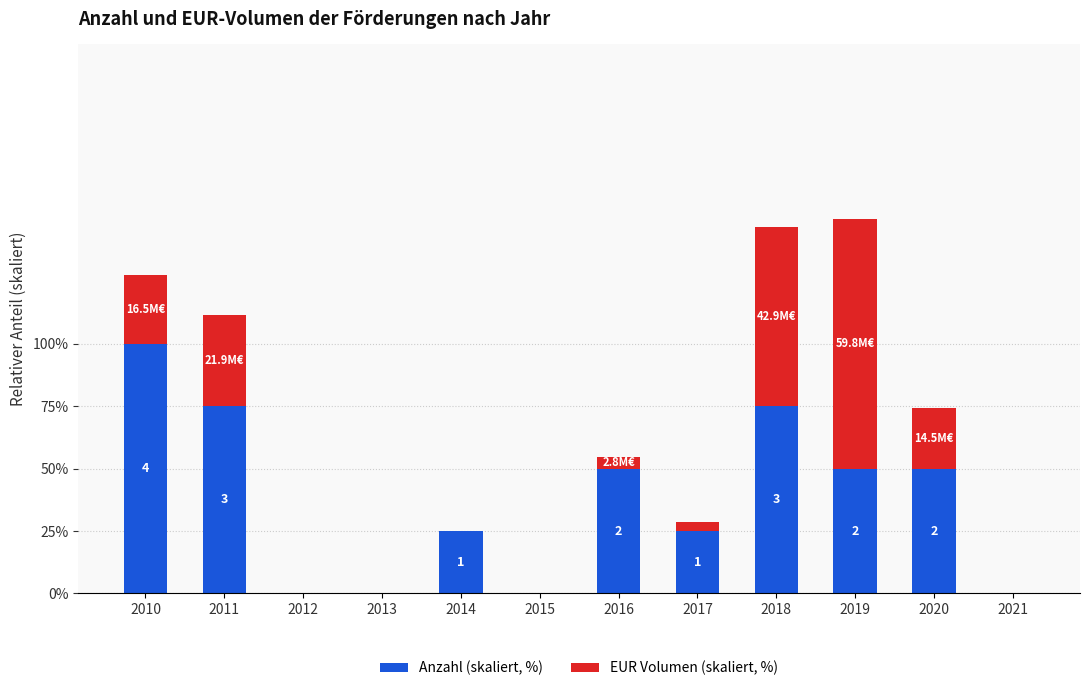

What is the total value across all series at 2020?

74.2